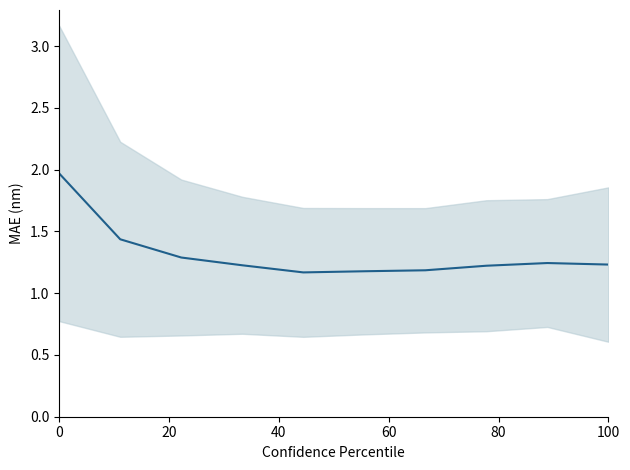

What is the minimum value shown in the chart?

1.2